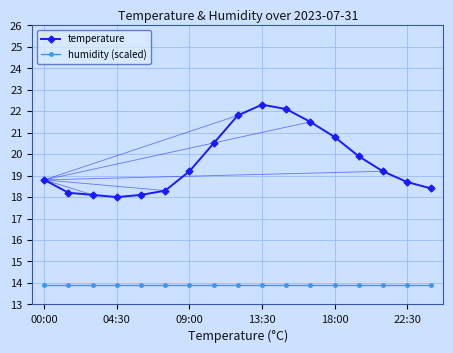

True or false: temperature has more than 0 points higher than both neighbors.

True